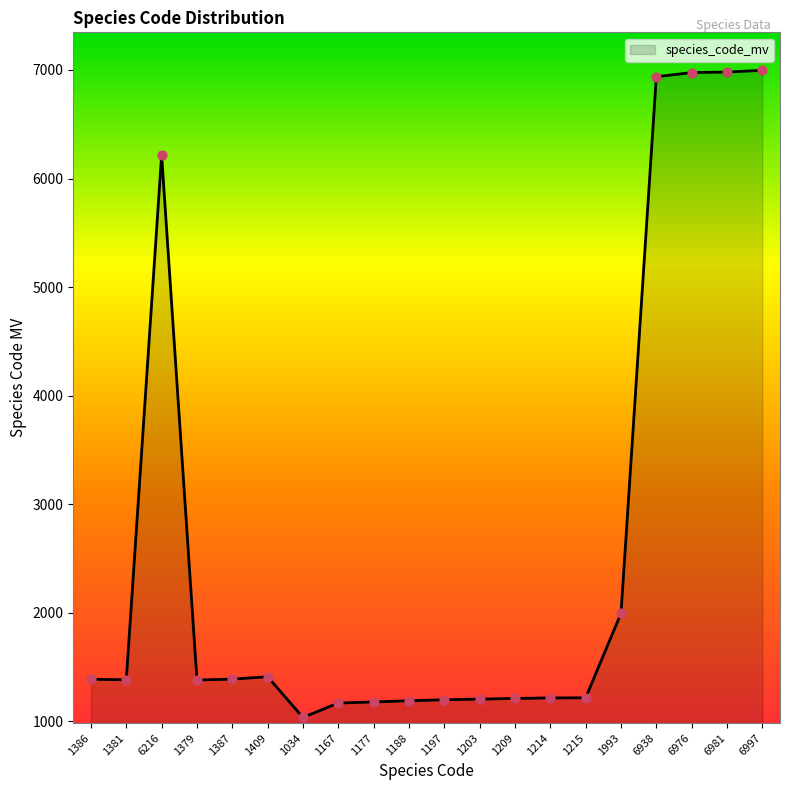

Approximately how many times larger is the value at 1381 compared to 1993?

0.7